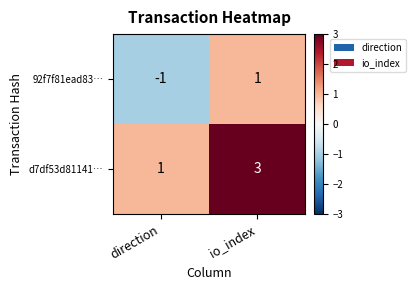

List the series in order of their overall mean, highest first.

d7df53d81141…, 92f7f81ead83…